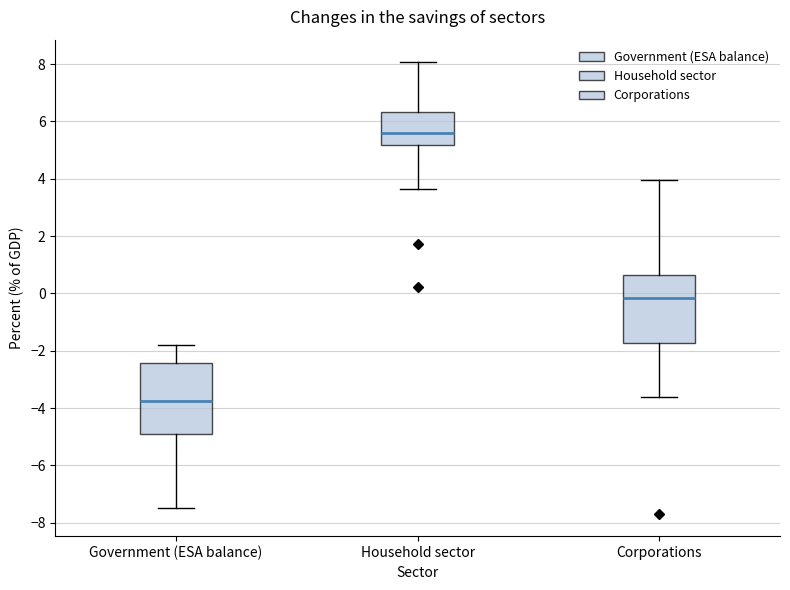

Where is the lower edge of the box for Government (ESA balance) on the y-axis? The values are not printed on the chart, so give them approximately, as read against the axis.

-5.0